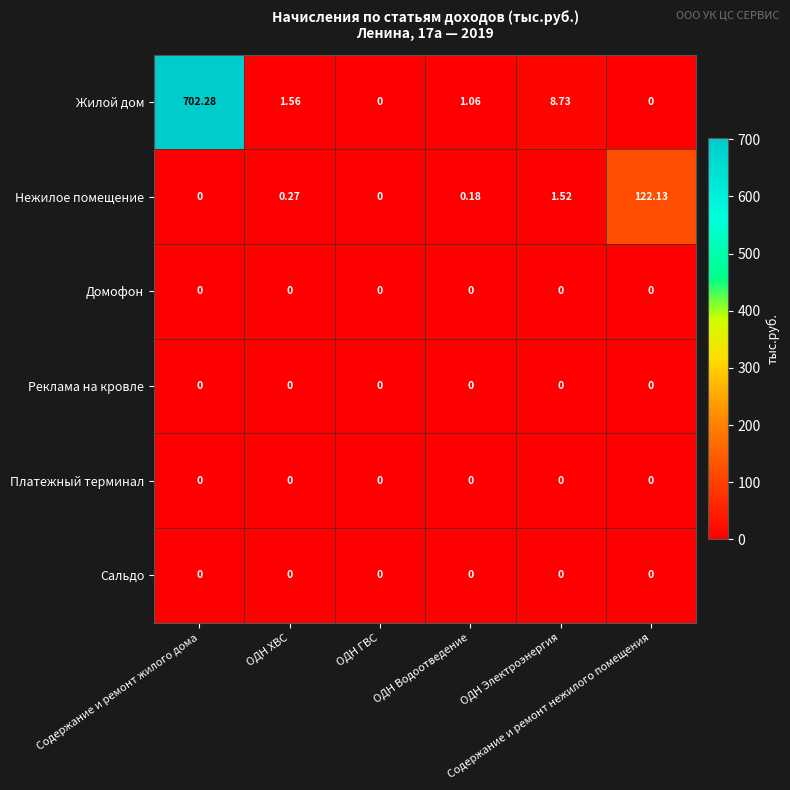

Which series has the largest total across all categories?

Жилой дом